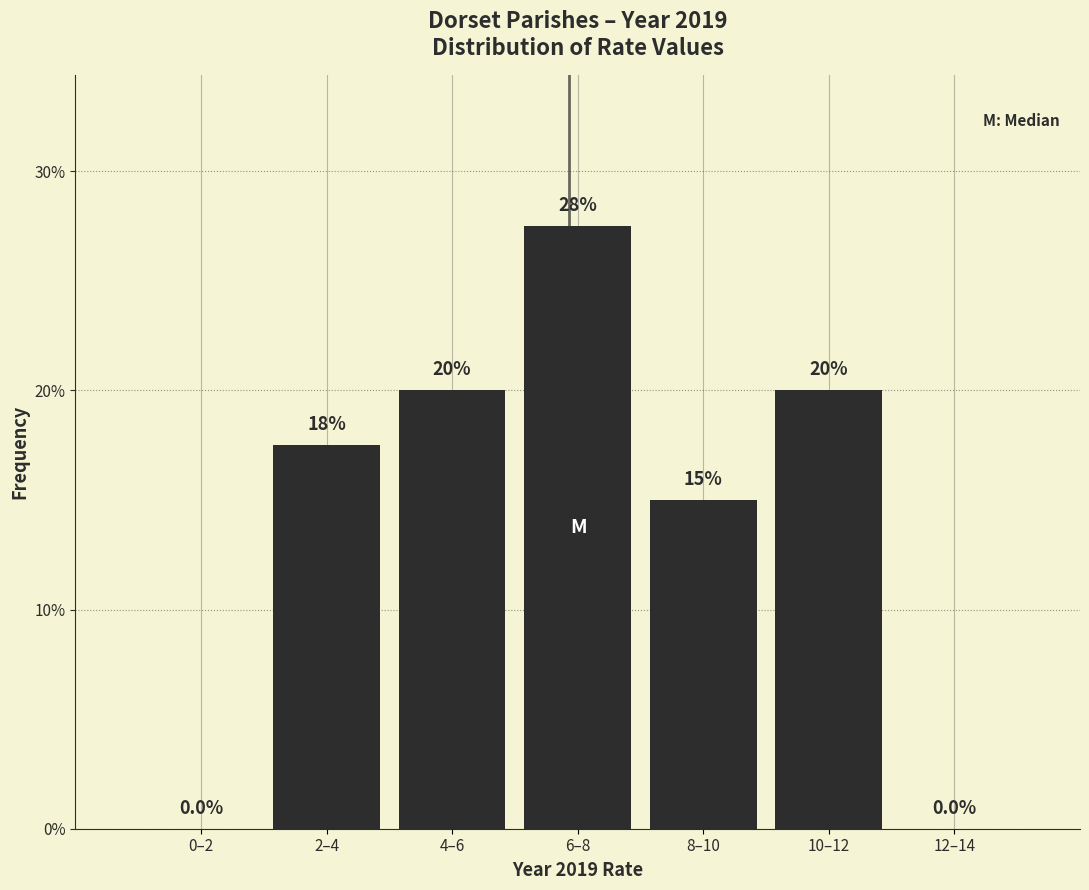

Reading left to right, transcribe all the data shown in this chart.

0–2=0.0	2–4=17.5	4–6=20.0	6–8=27.5	8–10=15.0	10–12=20.0	12–14=0.0